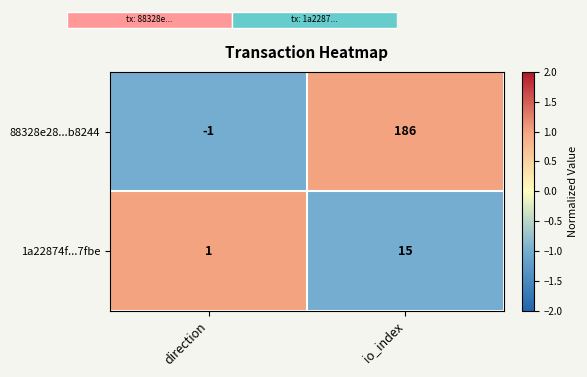

True or false: 88328e28...b8244 has a value of 2 at io_index.

False